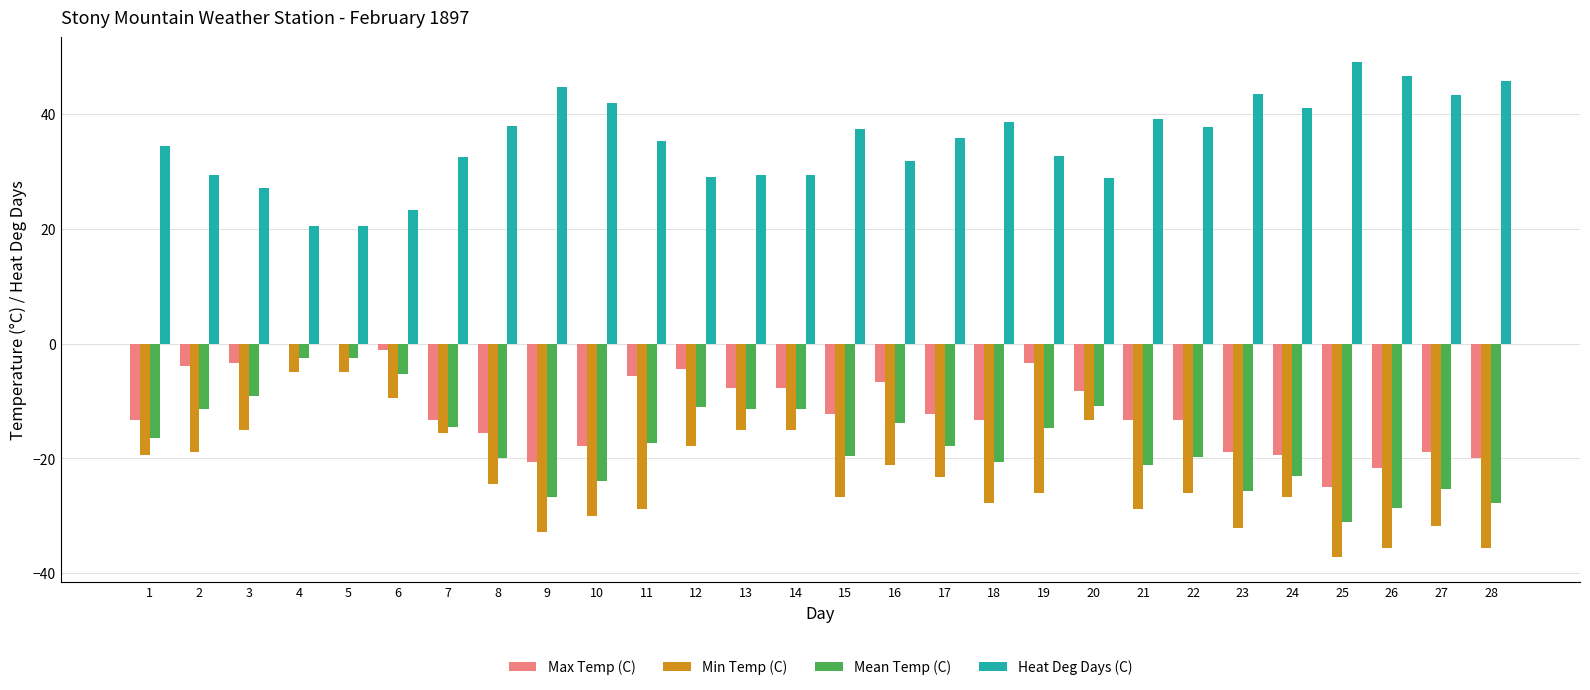

True or false: Max Temp (C) has a value of -12.2 at 15.

True